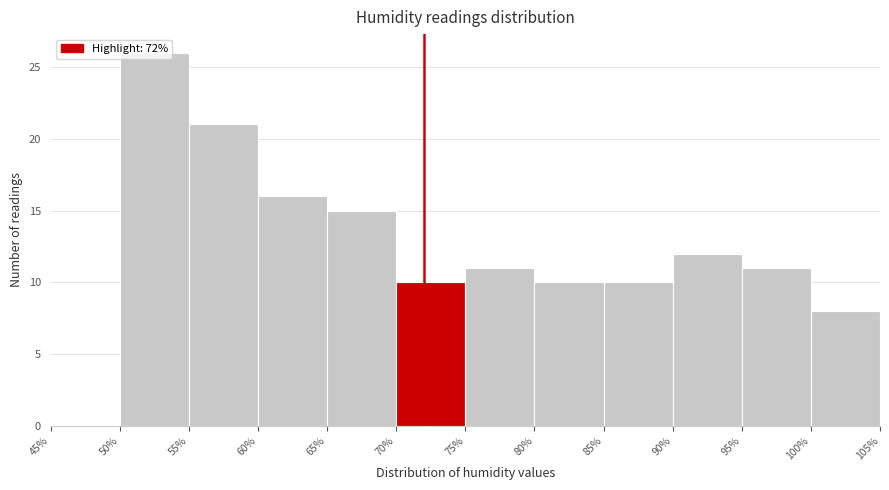

Reading left to right, transcribe this chart: for each bar, give the range it covers on the x-axis and its height. The values are not printed on the chart, so give them approximately, as read against the axis.

45% to 50%: 0
50% to 55%: 26
55% to 60%: 21
60% to 65%: 16
65% to 70%: 15
70% to 75%: 10
75% to 80%: 11
80% to 85%: 10
85% to 90%: 10
90% to 95%: 12
95% to 100%: 11
100% to 105%: 8